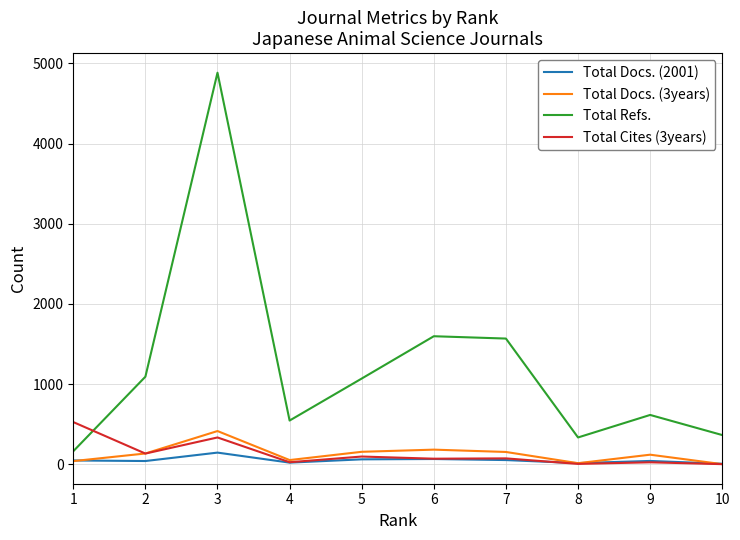

True or false: Total Docs. (2001) and Total Refs. intersect in this chart.

False